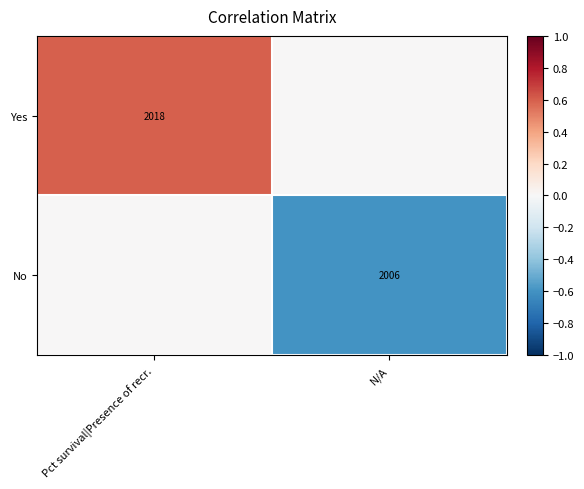

The value of Yes at Pct survival|Presence of recr. is 2018. True or false?

True